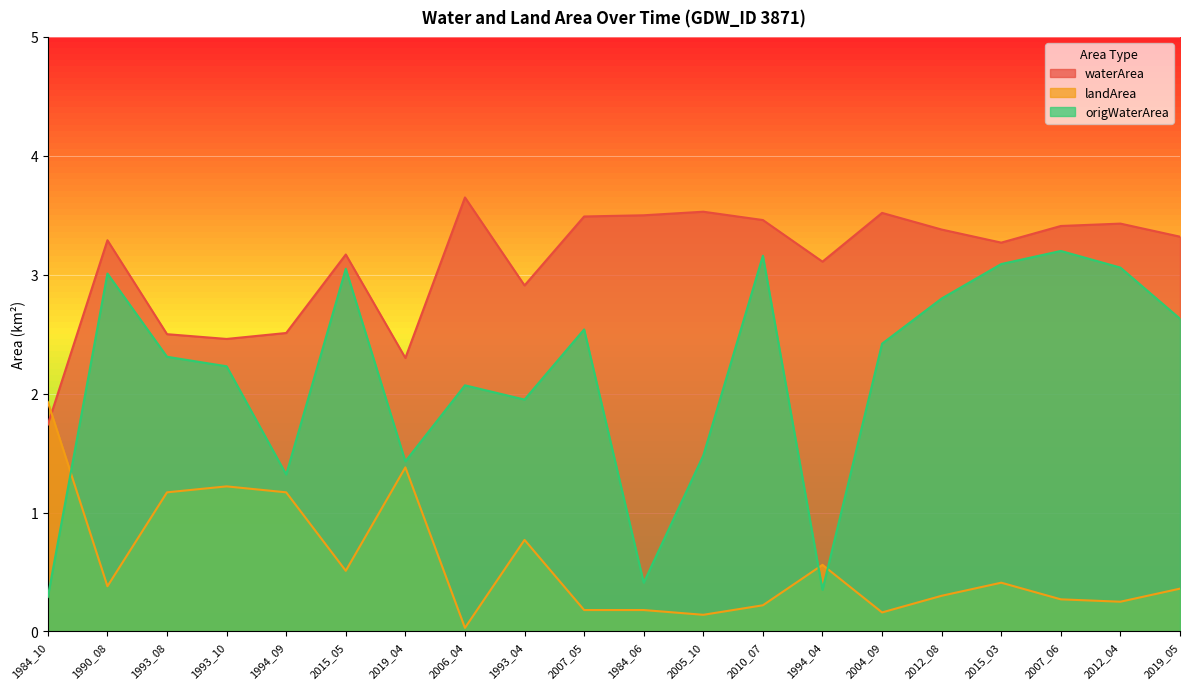

Is it true that waterArea equals 3.4 at 2007_06?

True